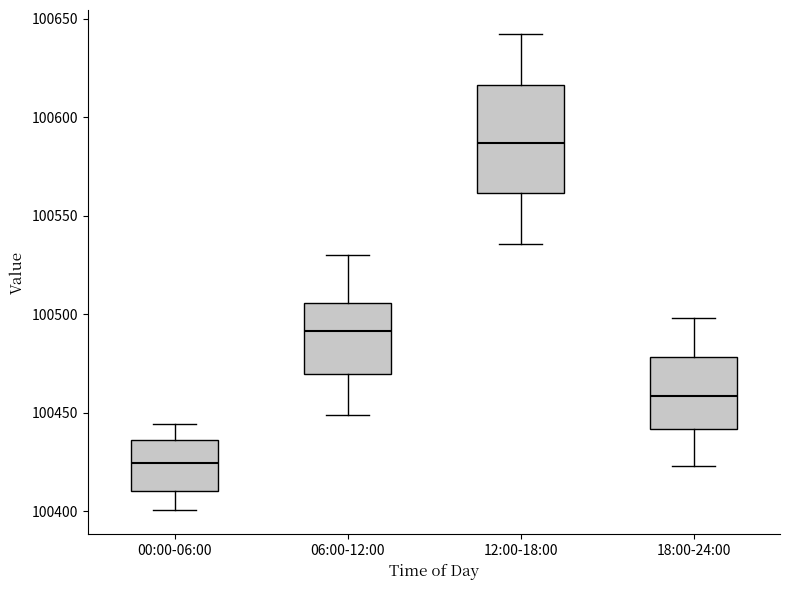

Which box is the tallest, from its lower edge to its upper edge?

12:00-18:00